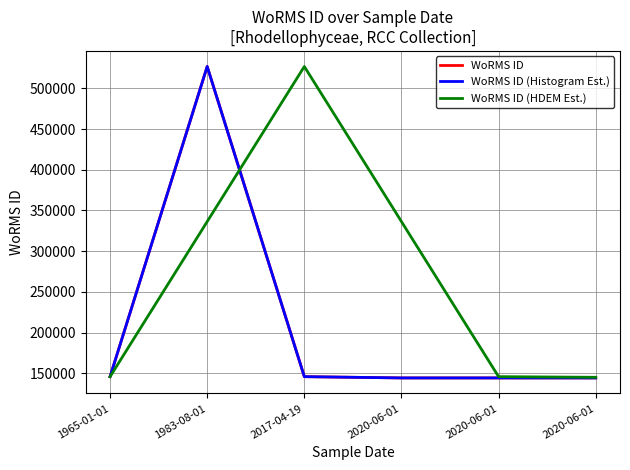

True or false: WoRMS ID and WoRMS ID (Histogram Est.) cross at least once.

False